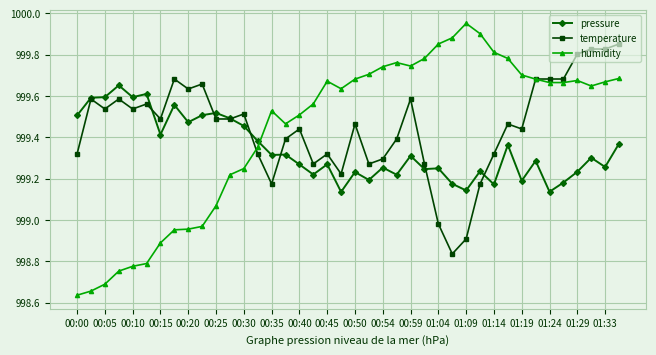

At how many categories does at least one series exceed 998?

40